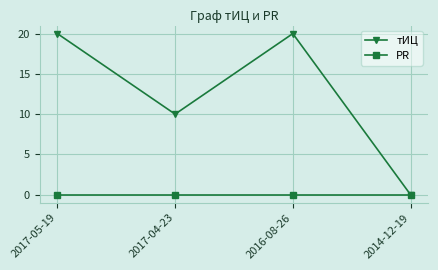

Read the тИЦ value at 2017-04-23.

10